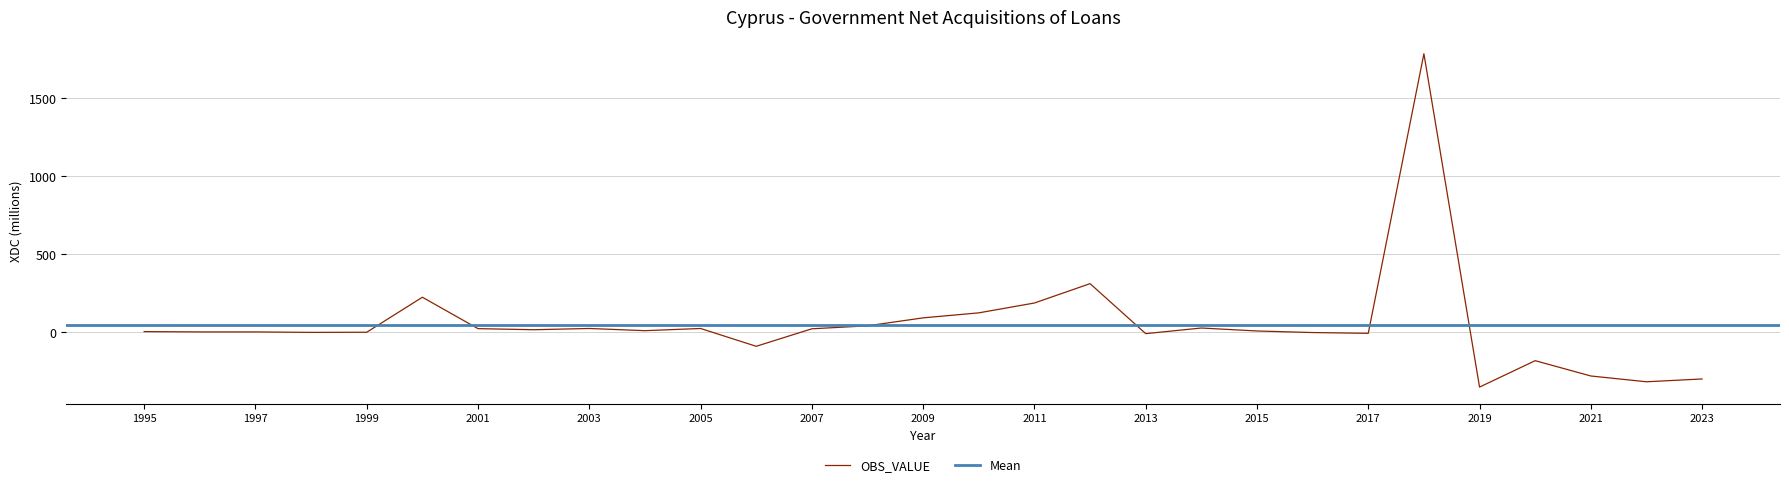

Which category has the highest value across all series?

2018